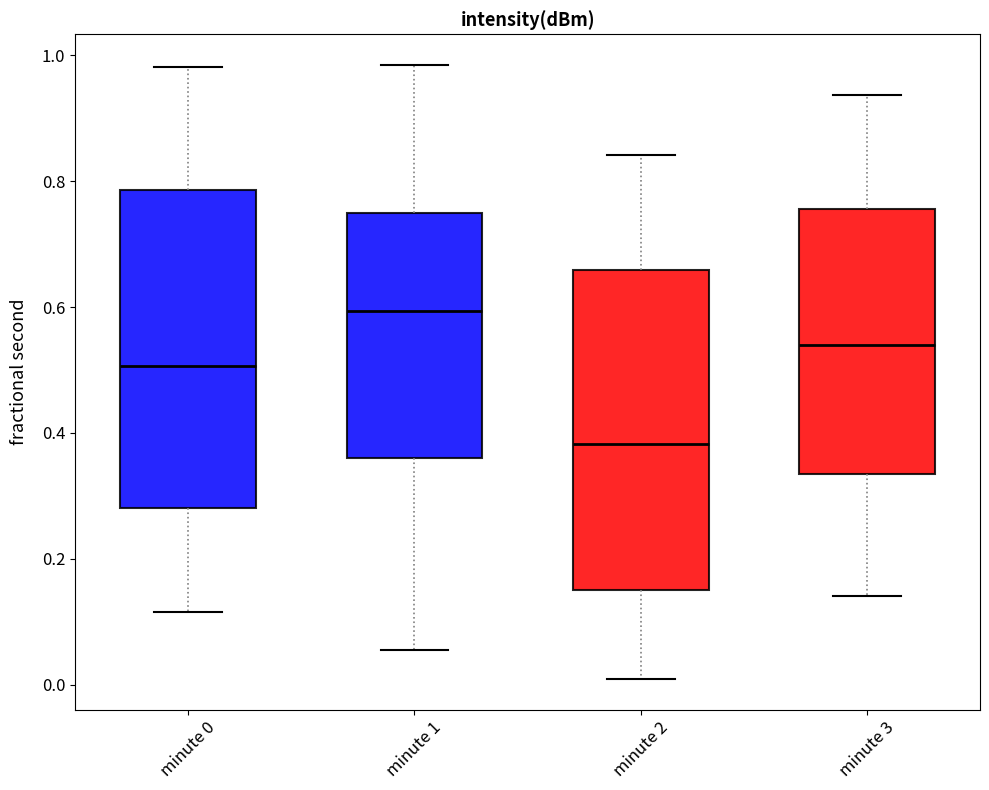

Where does the median line of the box for minute 3 sit on the y-axis? The values are not printed on the chart, so give them approximately, as read against the axis.

0.54